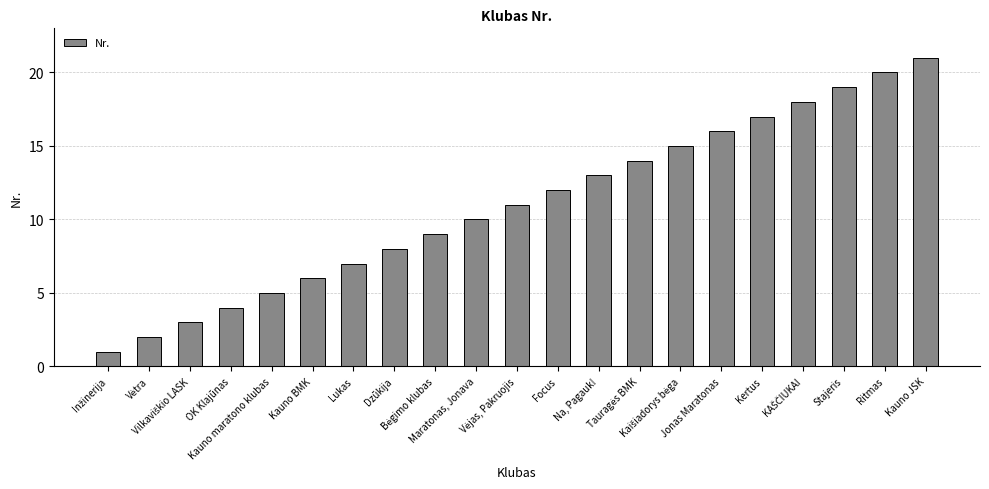

What is the greatest value displayed?

21